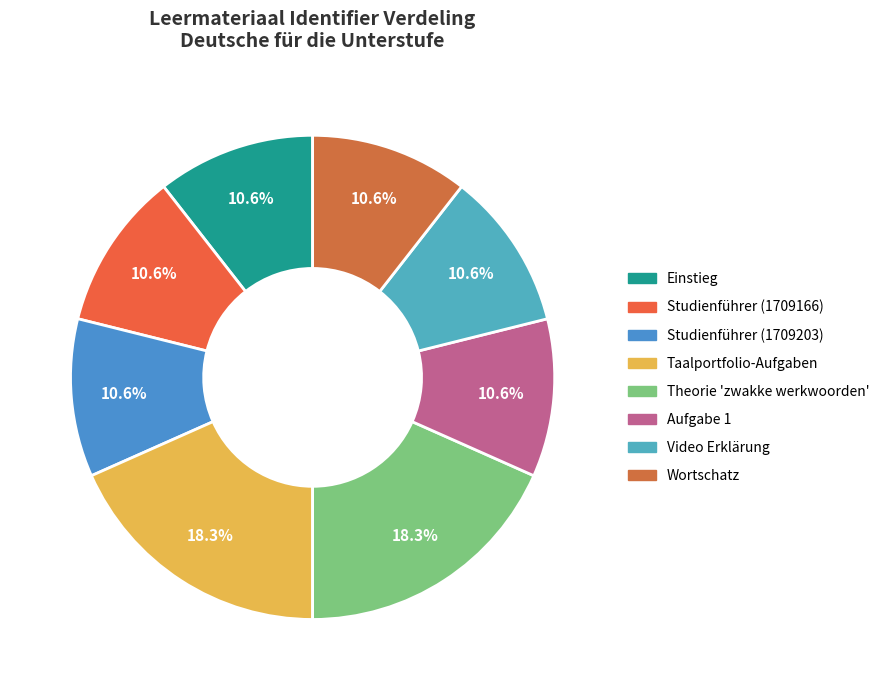

Combined, what portion of the pie is Taalportfolio-Aufgaben and Theorie 'zwakke werkwoorden'?

36.7%